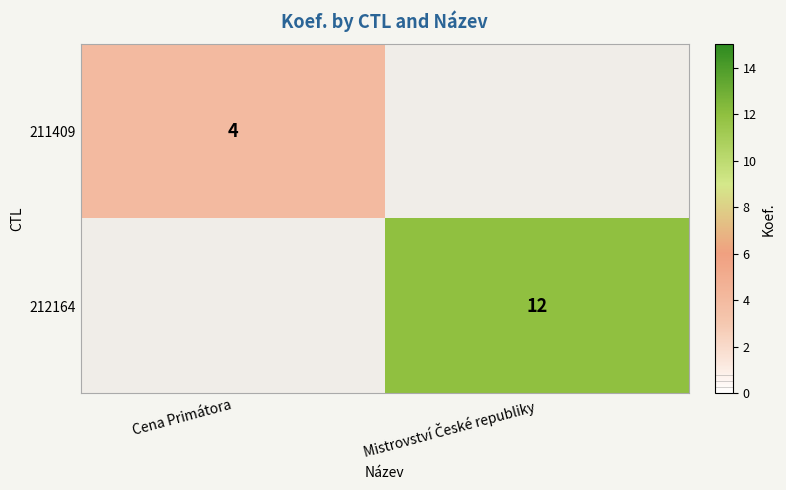

The value of 211409 at Cena Primátora is 4. True or false?

True